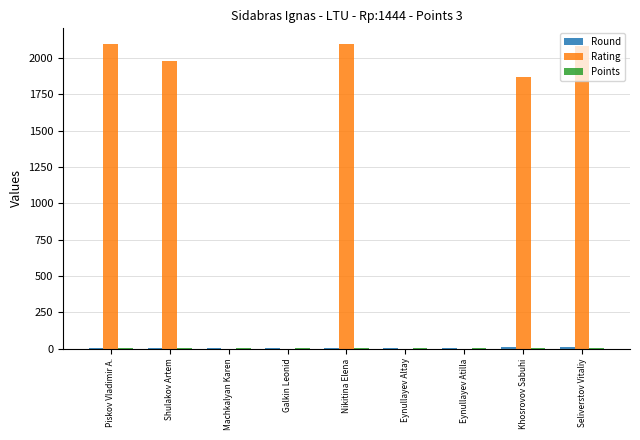

Which series has the largest total across all categories?

Rating